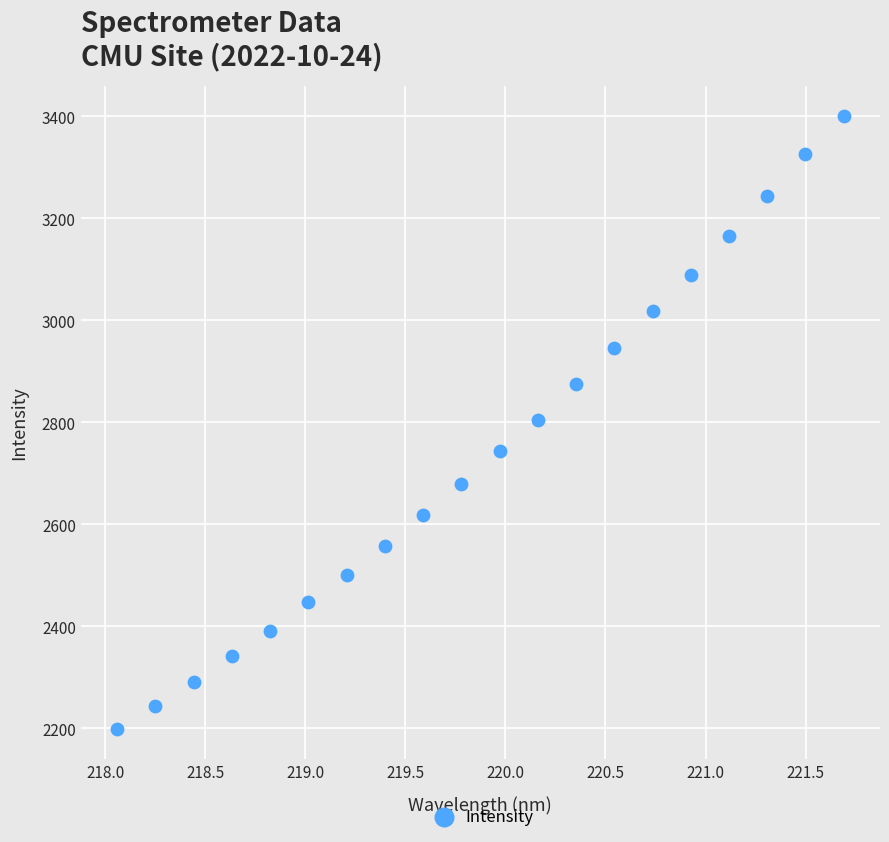

What is the range of X values (max minus min)?

3.6